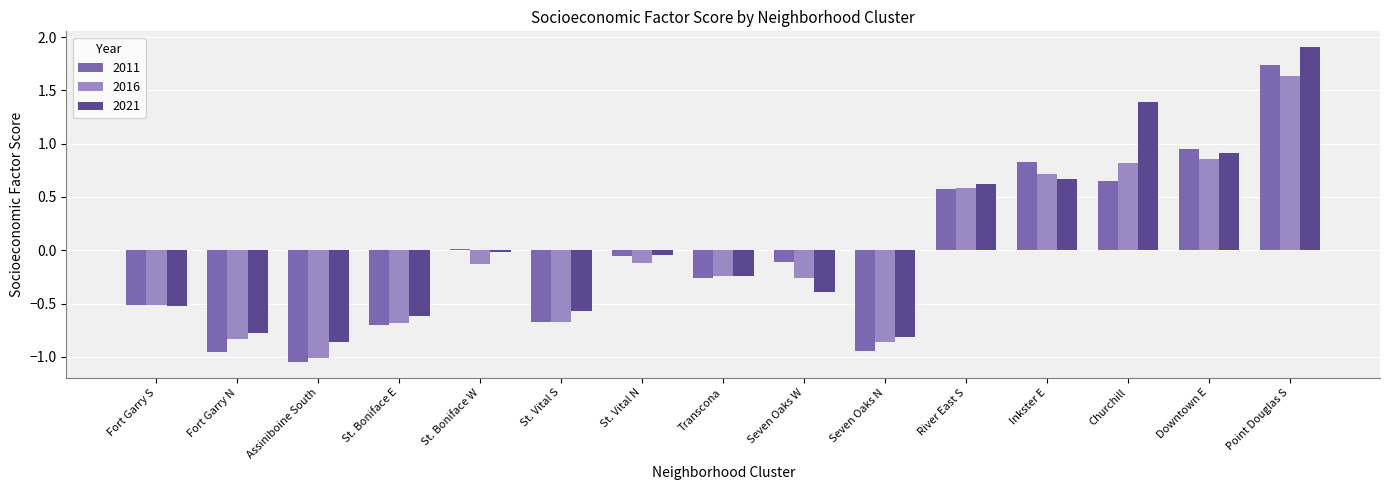

How many distinct data groups are displayed?

3